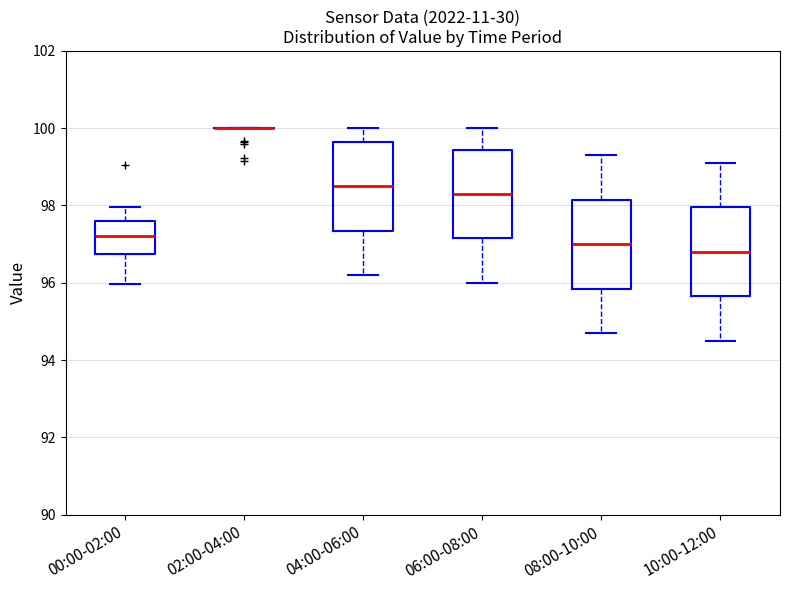

Reading left to right, transcribe this box plot: for each box, give where its median line is, the range the box spans, and where its two whiskers end, as read against the y-axis. The values are not printed on the chart, so give them approximately, as read against the axis.

00:00-02:00: median 97.2, box 96.8 to 97.6, whiskers 96.0 to 98.0
02:00-04:00: box collapsed to a line at 100.0, whiskers 100.0 to 100.0
04:00-06:00: median 98.6, box 97.4 to 99.6, whiskers 96.2 to 100.0
06:00-08:00: median 98.4, box 97.2 to 99.4, whiskers 96.0 to 100.0
08:00-10:00: median 97.0, box 95.8 to 98.2, whiskers 94.8 to 99.4
10:00-12:00: median 96.8, box 95.6 to 98.0, whiskers 94.6 to 99.2